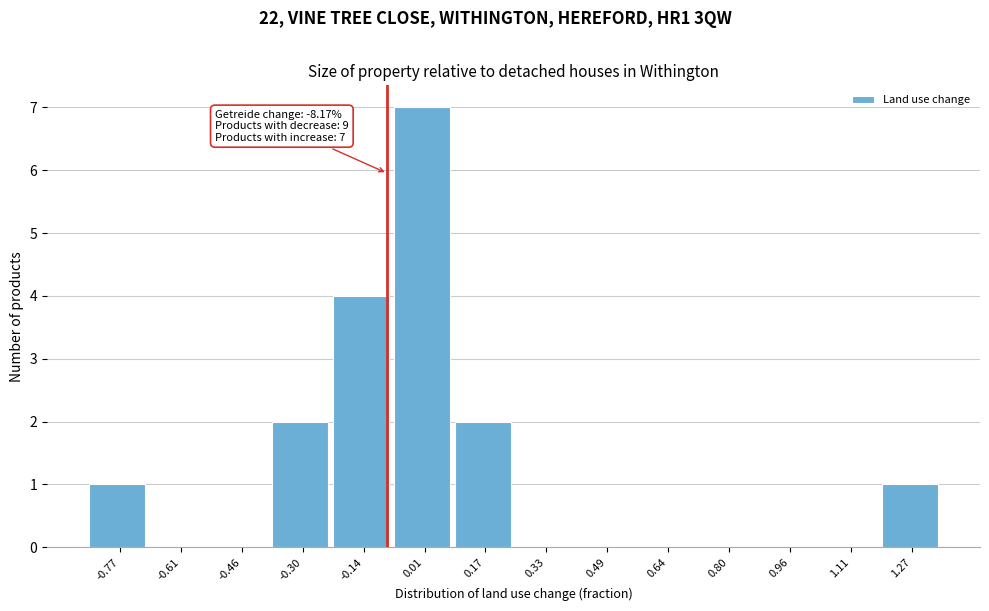

Which range on the x-axis has the tallest bar?

-0.06 to 0.10